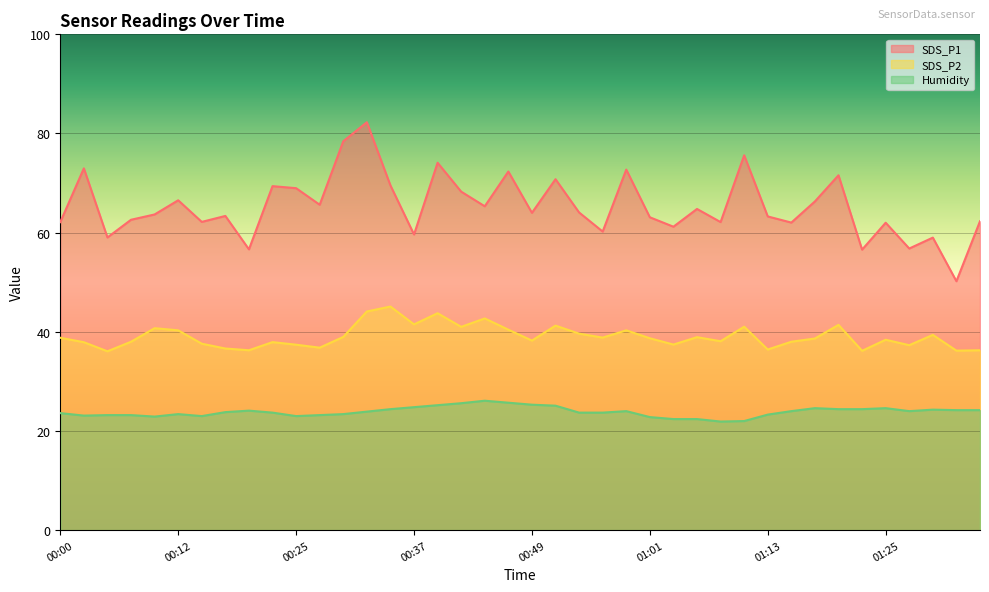

How many distinct data groups are displayed?

3